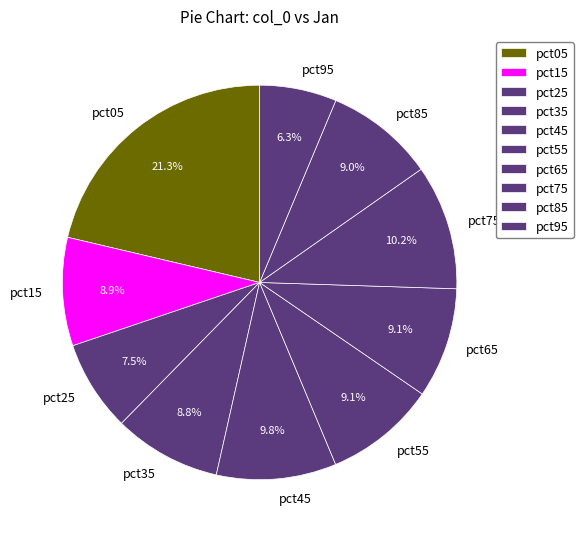

How much of the chart is everything except pct15?

91.1%